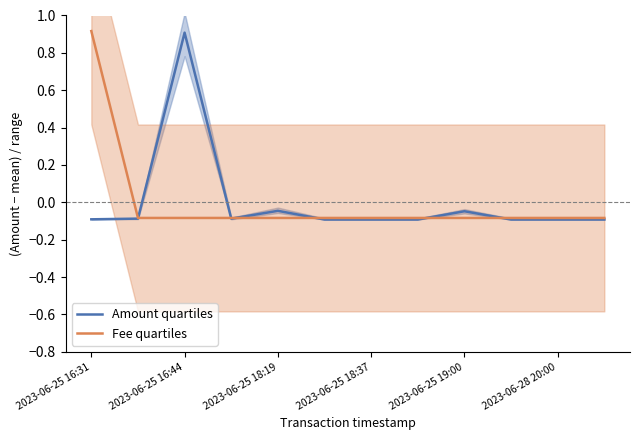

The Fee quartiles series shows -0.0 at 9. True or false?

False